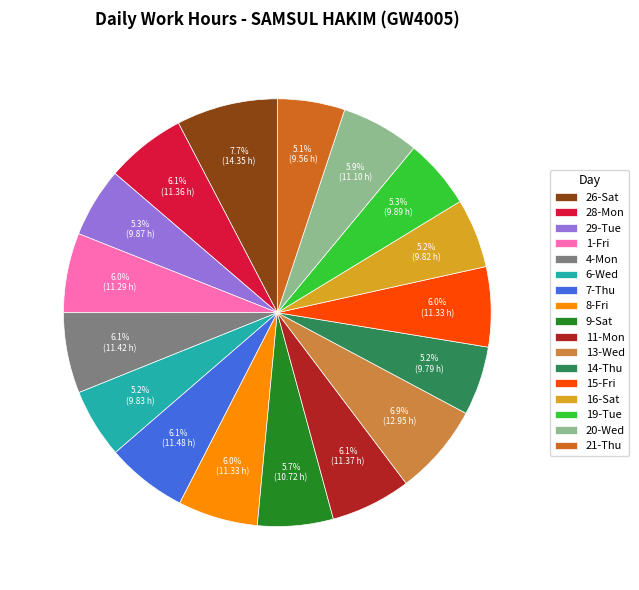

What portion of the pie excludes 11-Mon?

93.9%